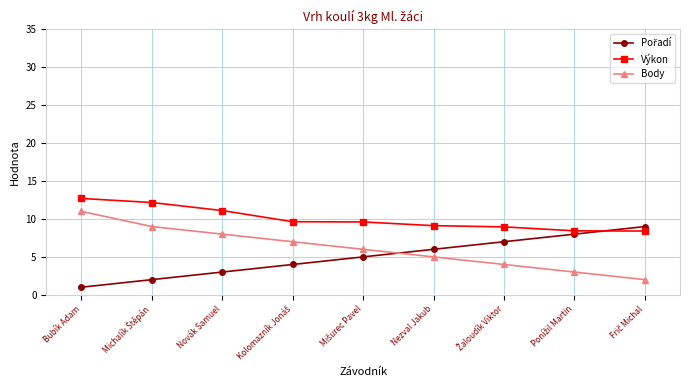

Which category has the highest value in the Výkon series?

Bubík Adam